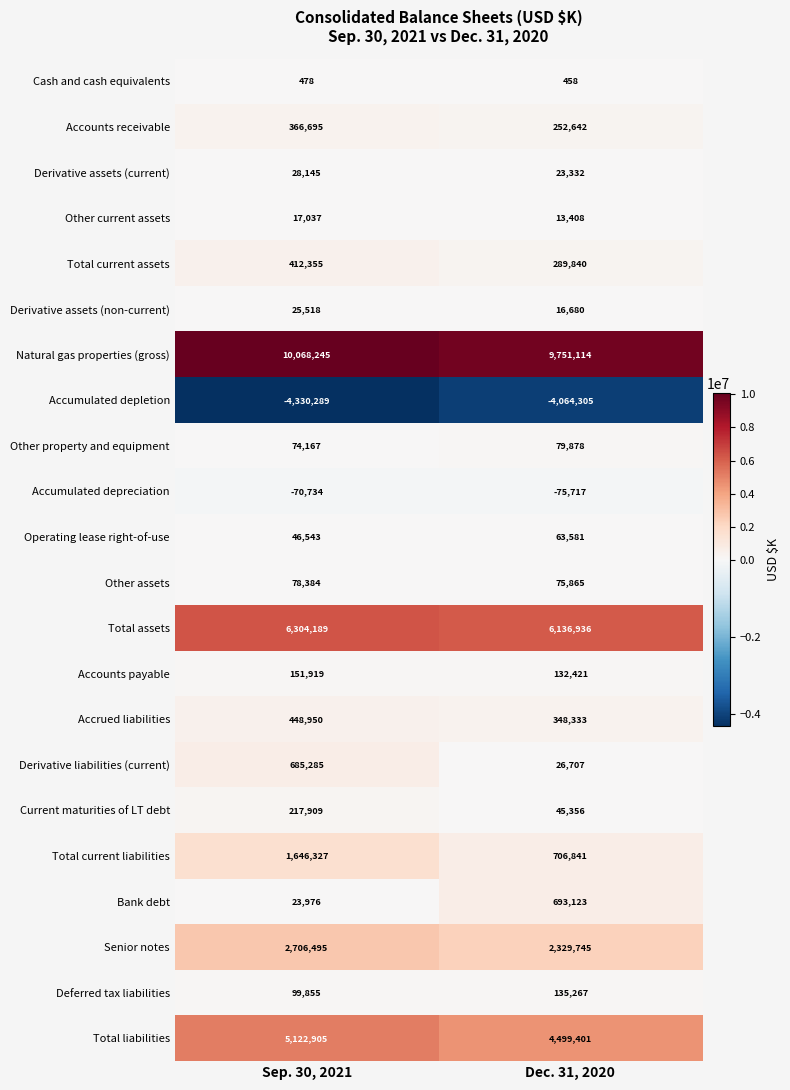

How many series are shown in this chart?

22